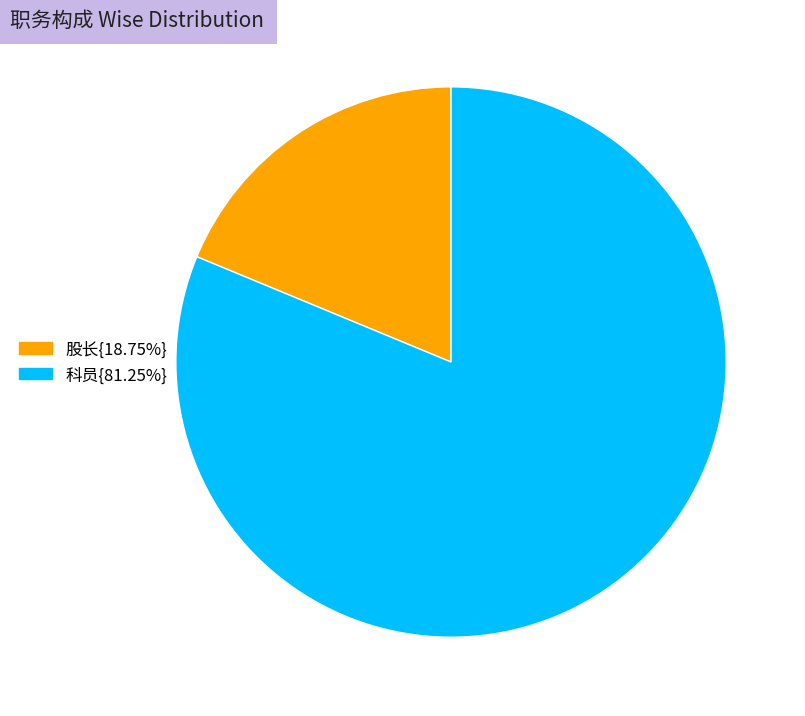

Count the number of slices in the pie.

2